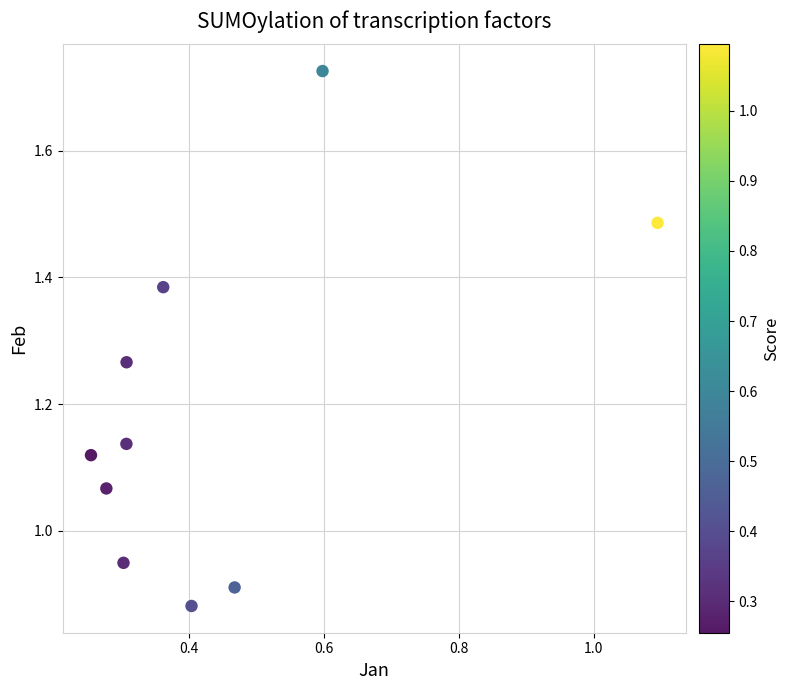

What is the average Y value?

1.2